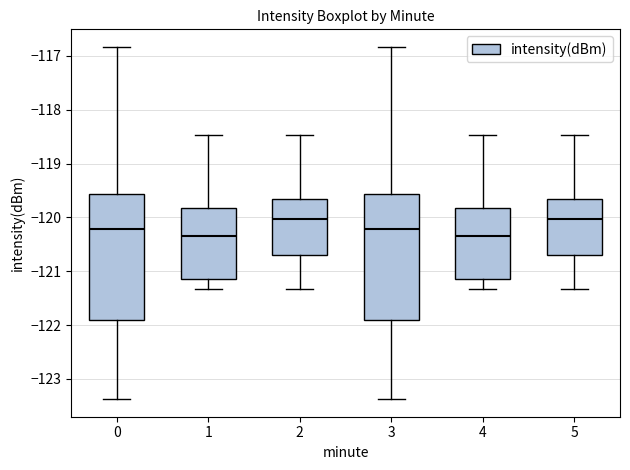

Where is the lower edge of the box at x = 2 on the y-axis? The values are not printed on the chart, so give them approximately, as read against the axis.

-120.7